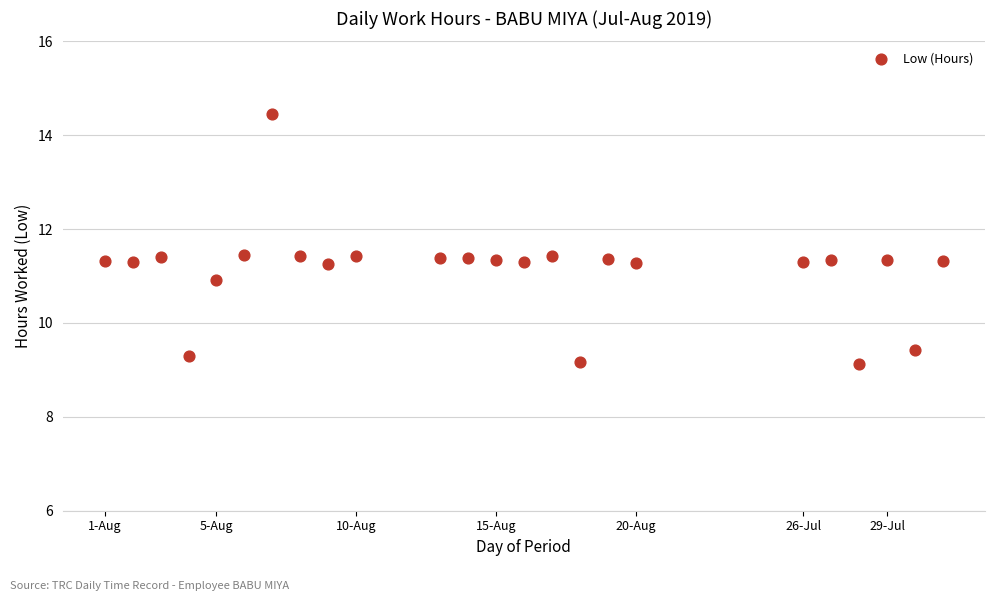

What is the range of Y values (max minus min)?

5.3